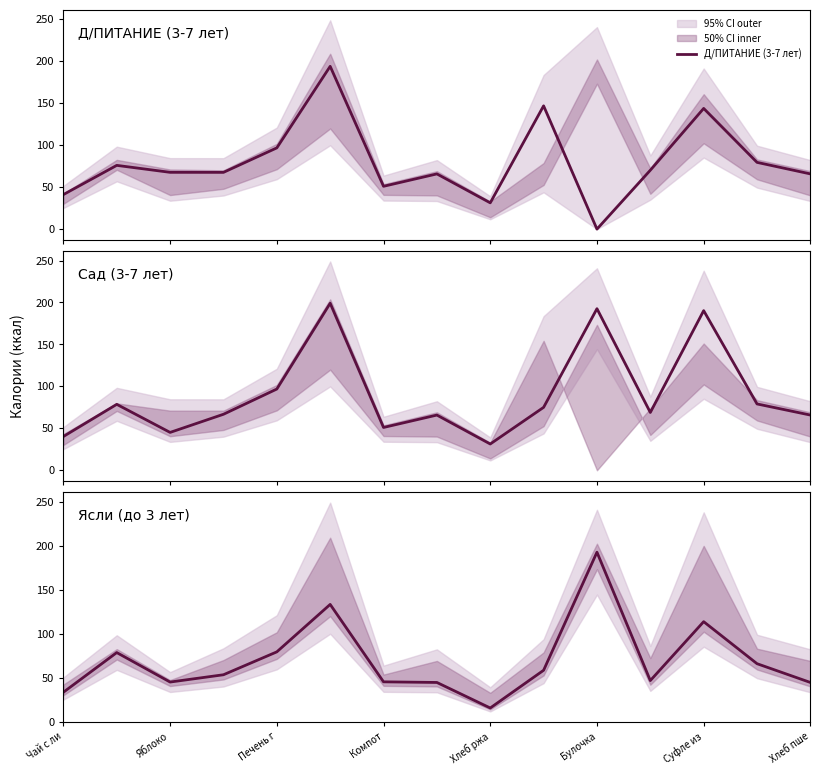

What position from the left is Компот?

4